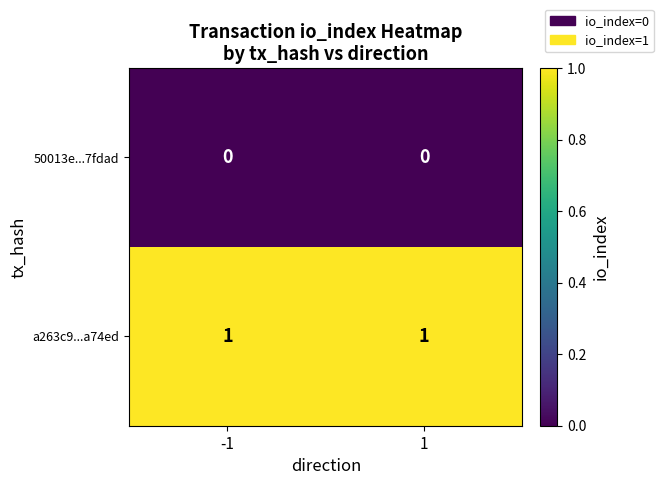

Which series has the largest total across all categories?

a263c9...a74ed